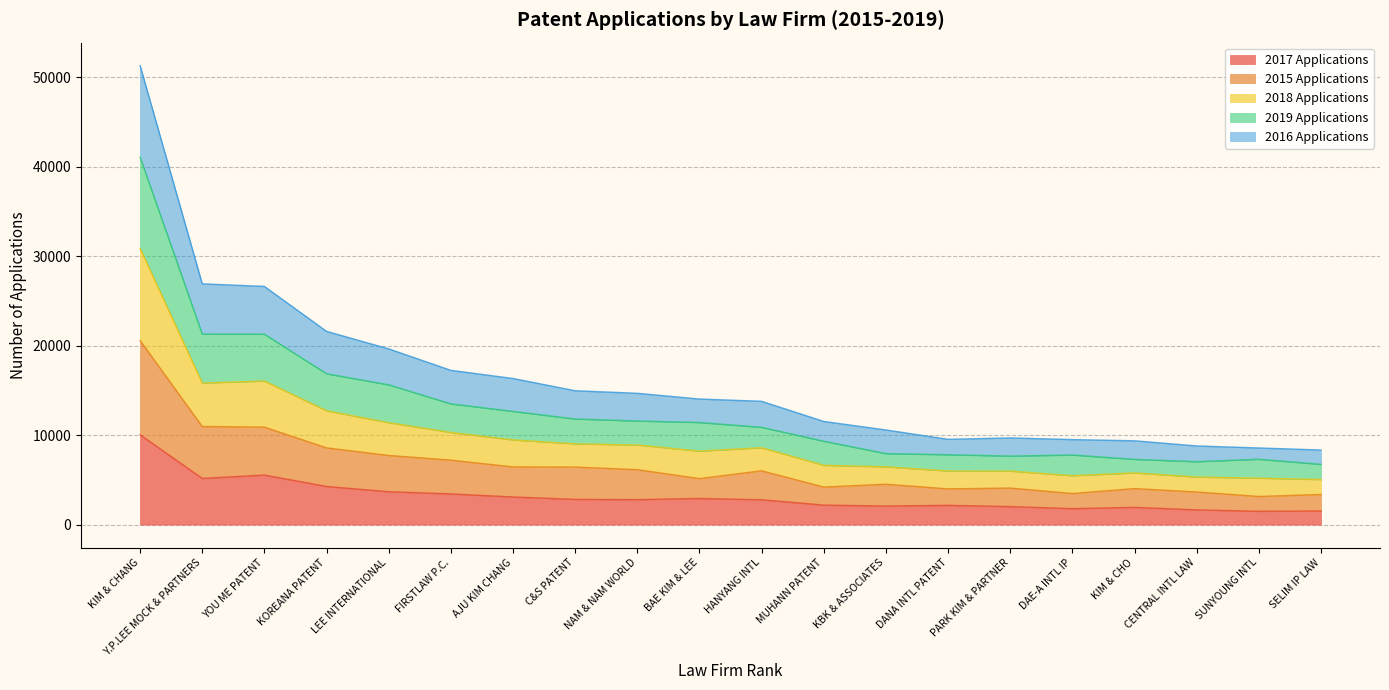

At which category is the sum across all series the highest?

KIM & CHANG